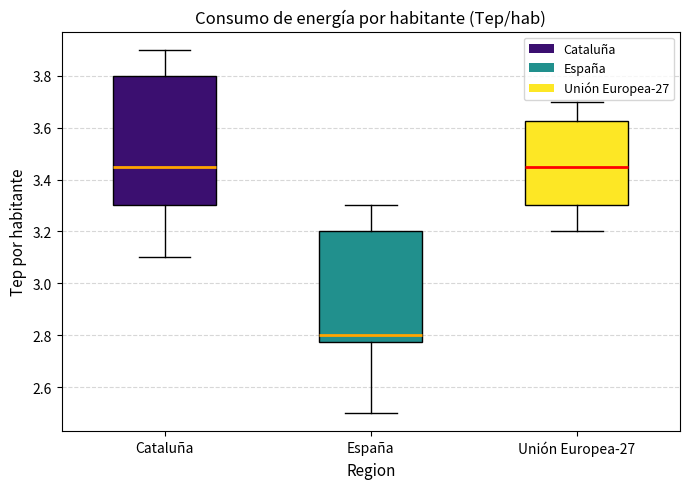

Which box is the tallest, from its lower edge to its upper edge?

Cataluña